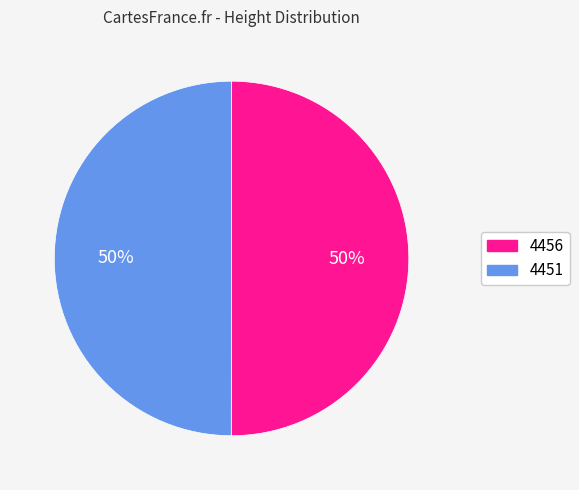

To the nearest percent, what portion does 4456 represent?

50%